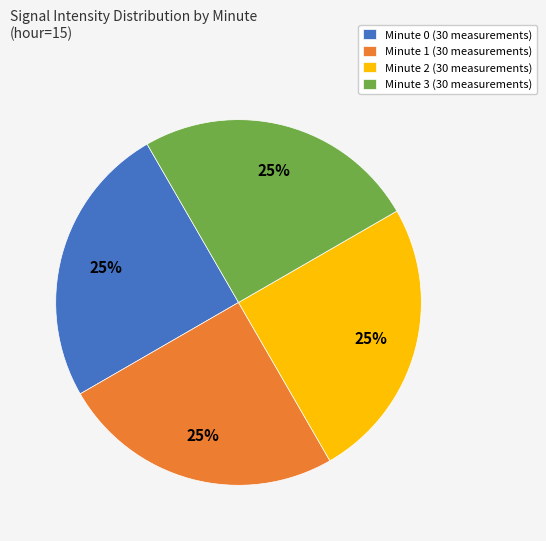

Is it true that Minute 1 (30 measurements) is 25% of the pie?

True